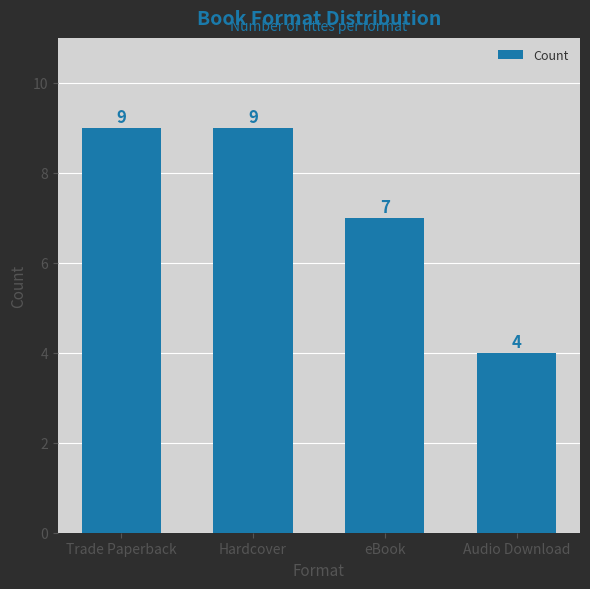

What is the value of the 3rd bar from the left?

7